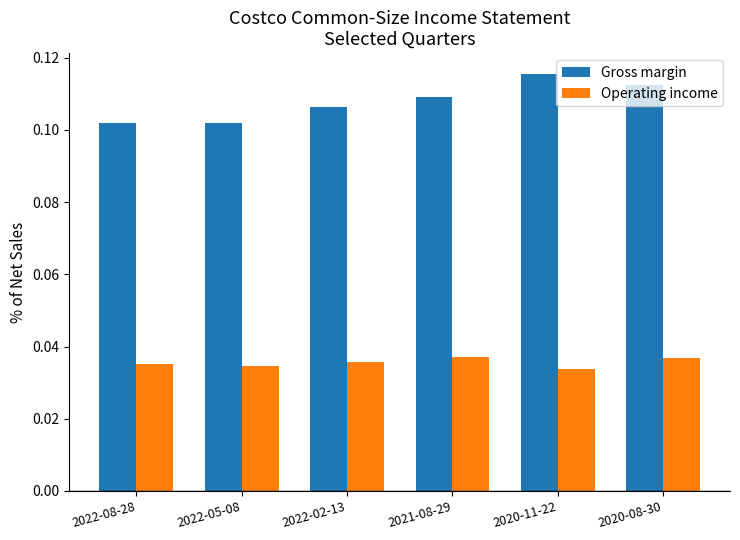

Which label corresponds to the largest value in the chart?

2020-11-22